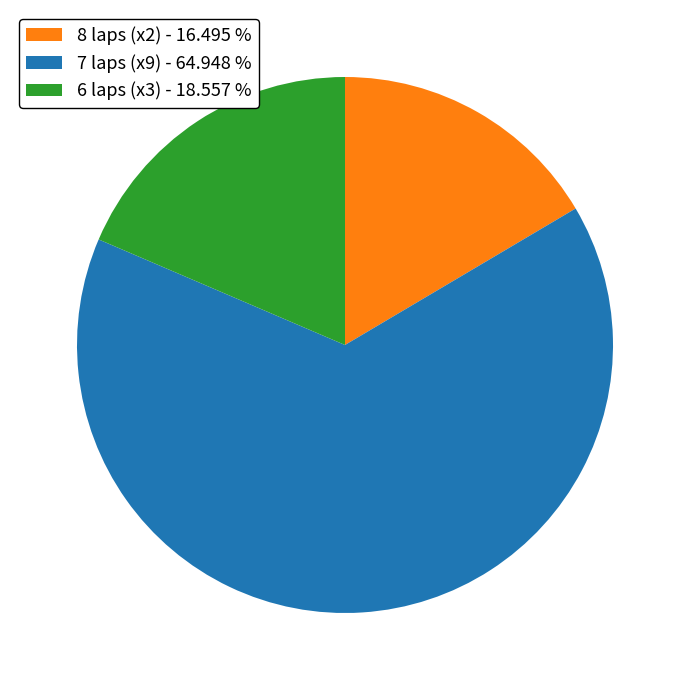

Which slice represents more than half of the pie?

7 laps (x9) - 64.948 %